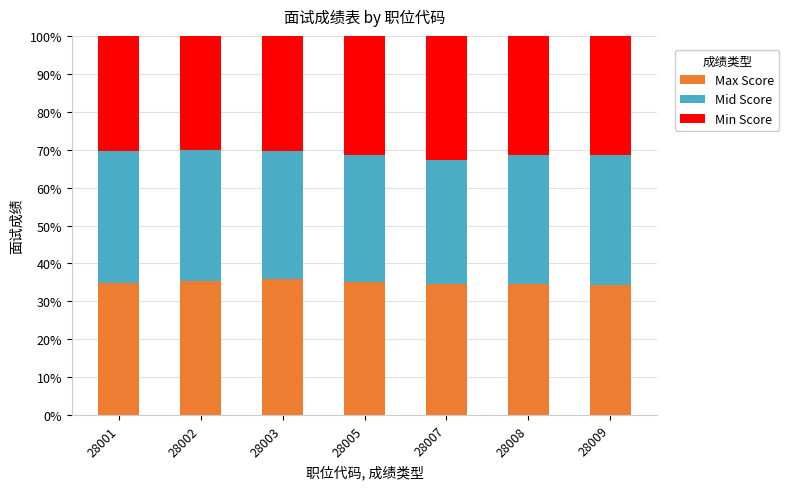

What is the maximum value for Max Score?

35.9